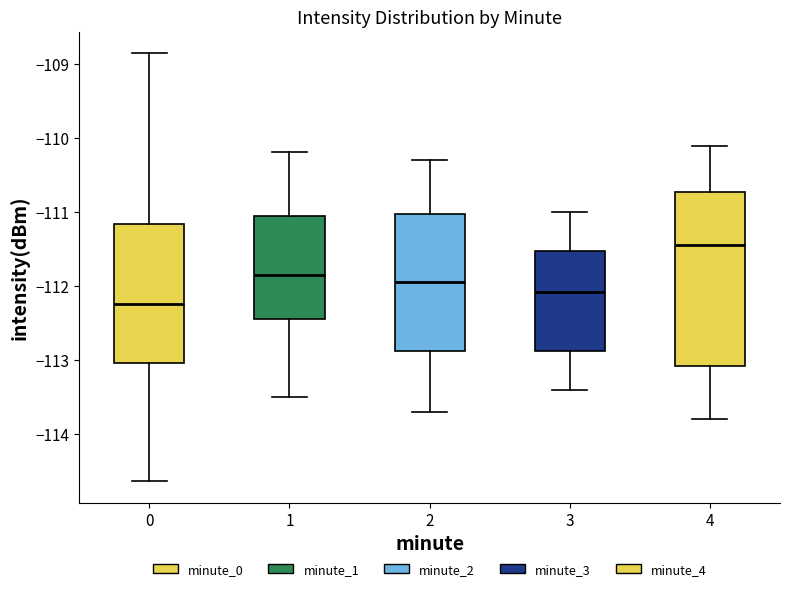

Reading left to right, read every box against the y-axis: the position of its median line, the range the box covers, and the ends of its whiskers. The values are not printed on the chart, so give them approximately, as read against the axis.

0: median -112.2, box -113.0 to -111.2, whiskers -114.6 to -108.9
1: median -111.8, box -112.4 to -111.0, whiskers -113.5 to -110.2
2: median -111.9, box -112.9 to -111.0, whiskers -113.7 to -110.3
3: median -112.1, box -112.9 to -111.5, whiskers -113.4 to -111.0
4: median -111.4, box -113.1 to -110.7, whiskers -113.8 to -110.1